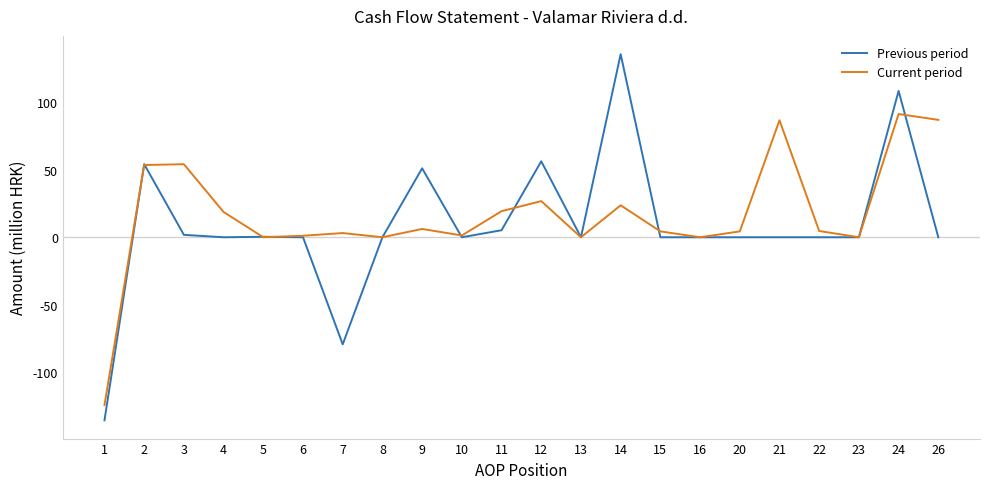

How many series are shown in this chart?

2